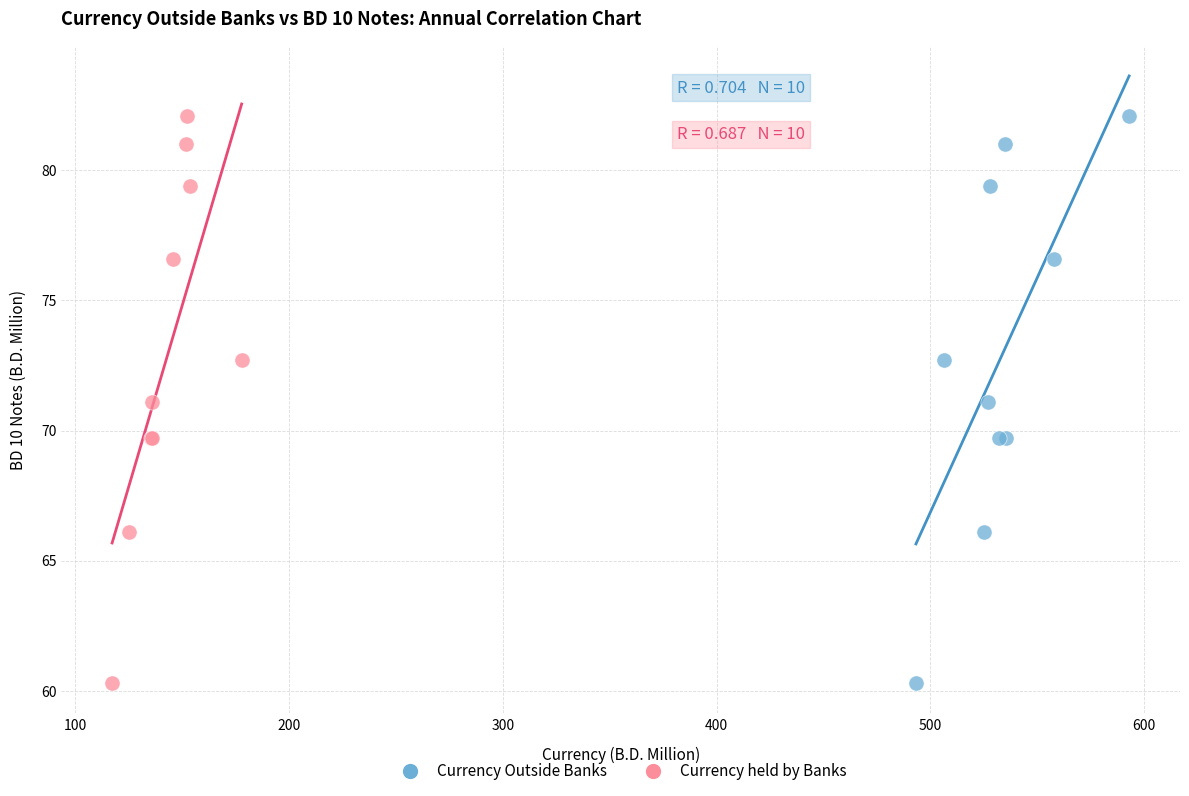

What are all the series names shown in the legend?

Currency Outside Banks, Currency held by Banks